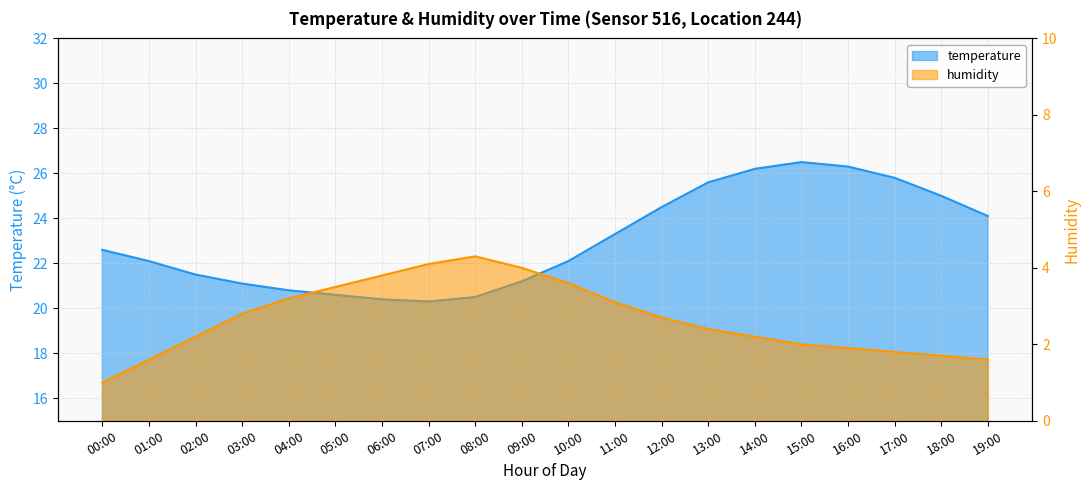

What is the average value of the temperature series?

23.0